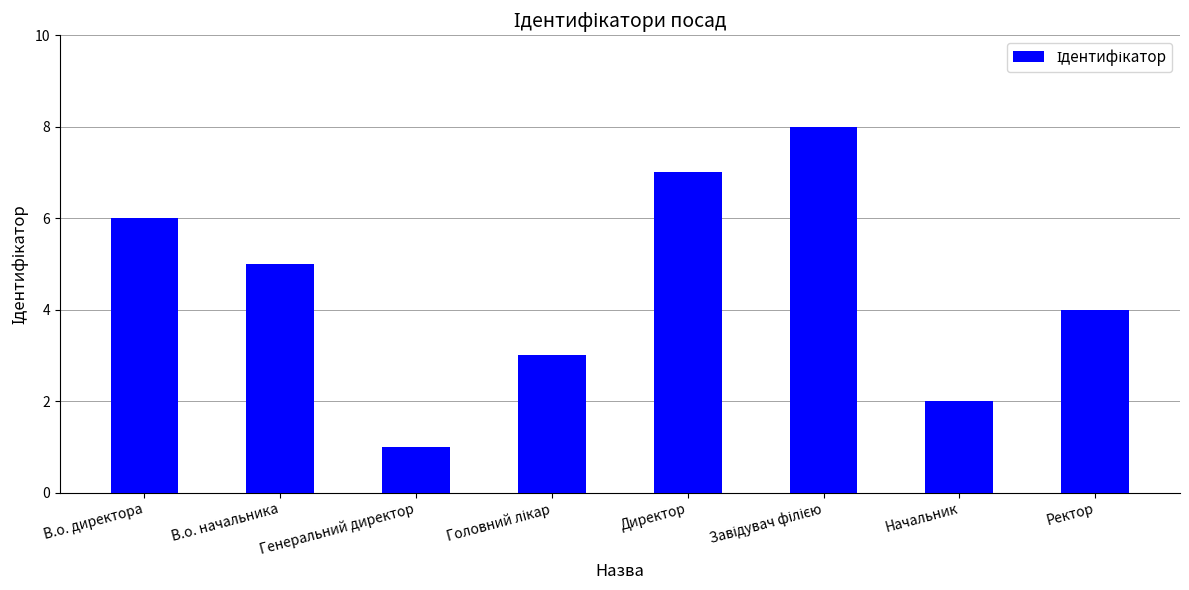

What position from the right is Ректор?

1